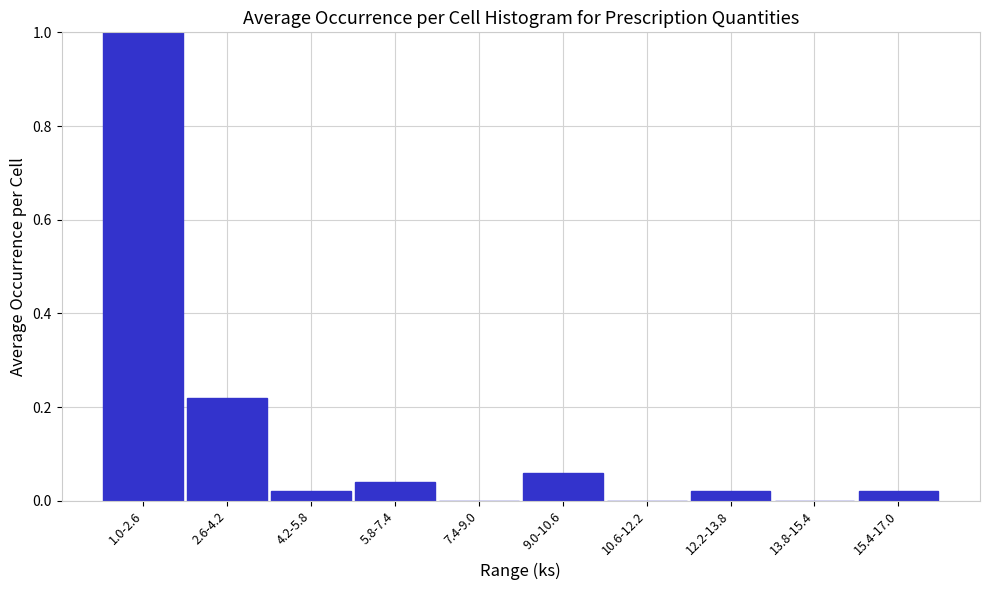

What is the sum of all values?

1.4